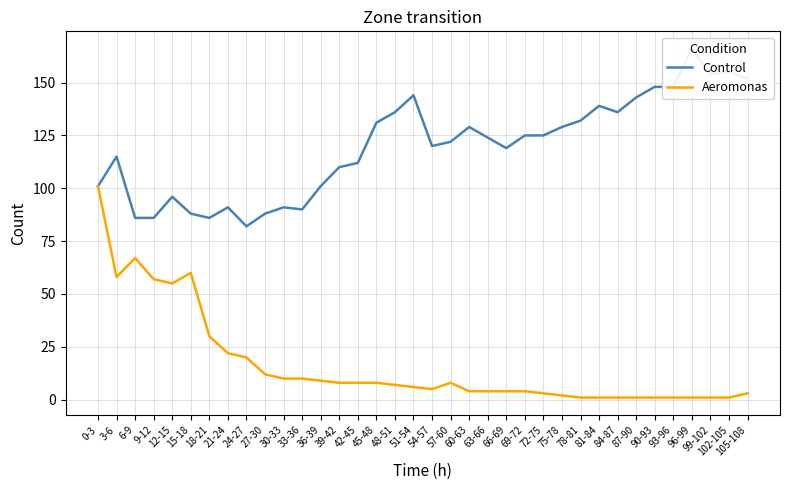

What is the value of the Control point at the 17th from the left?

136